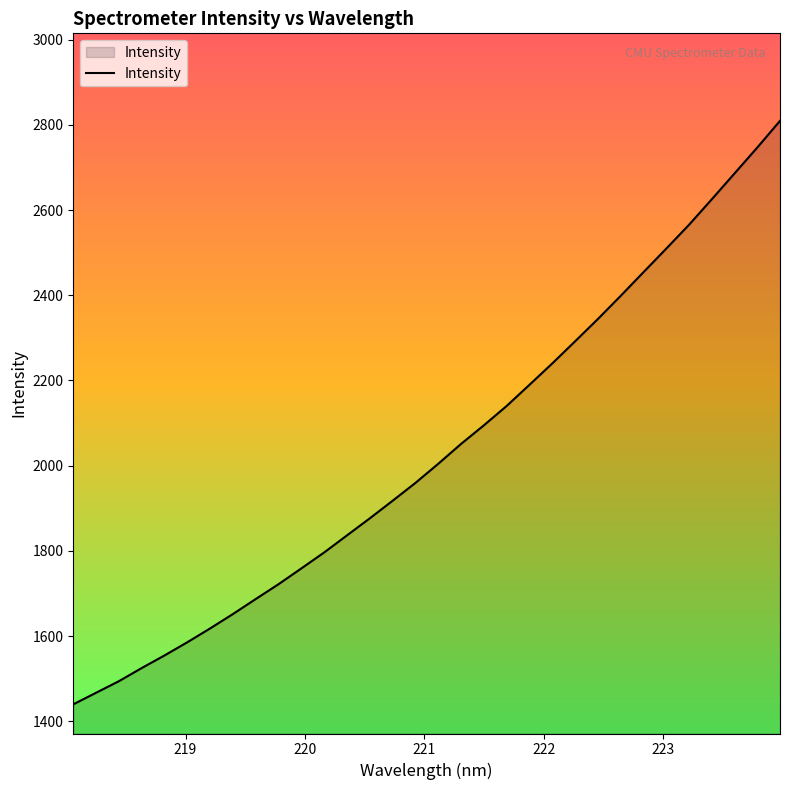

How many lines are shown in the chart?

1